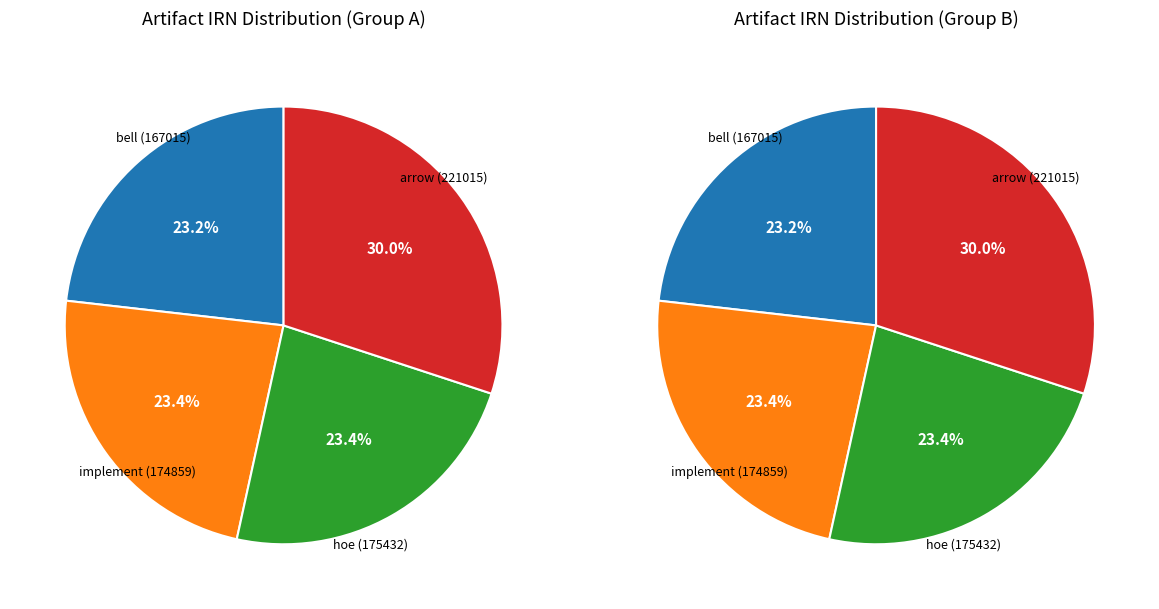

Is it true that 3 is 30% of the pie?

True